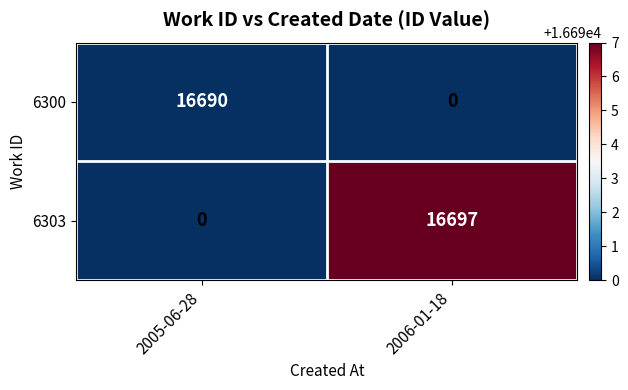

What is the difference between the 6303 values at 2006-01-18 and 2005-06-28?

16697